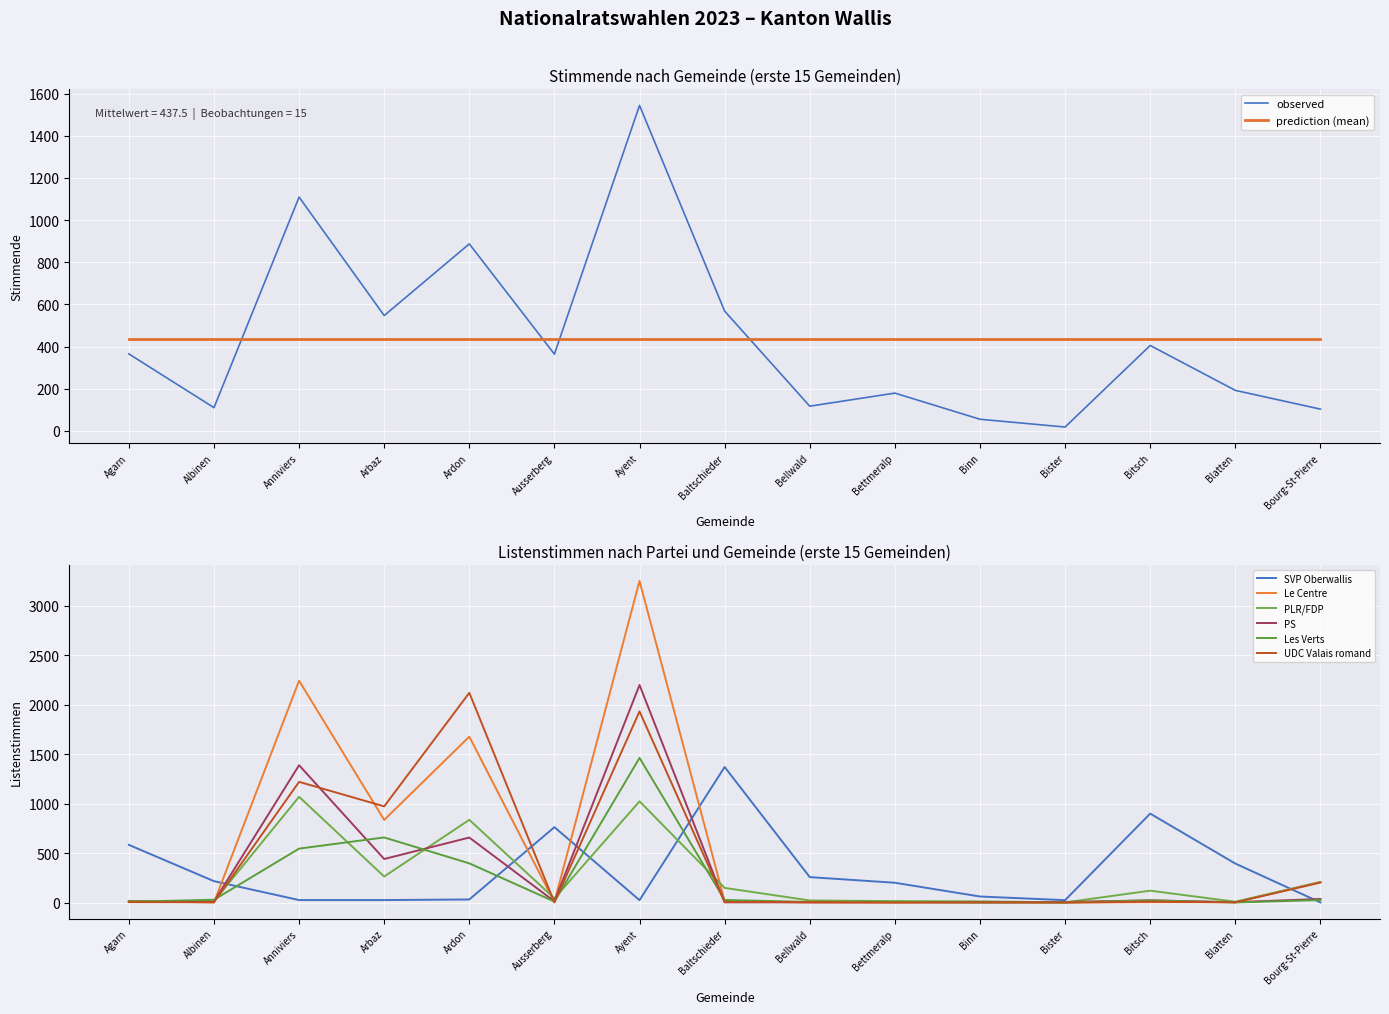

Is the value of observed at Ayent greater than the value of prediction (mean) at Arbaz?

Yes